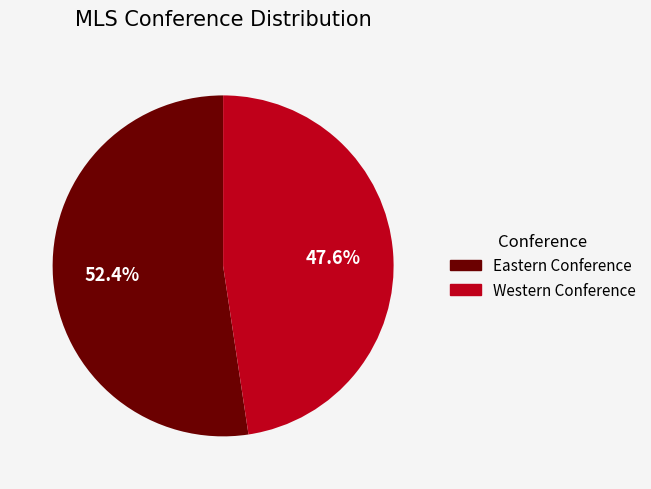

Is it true that Eastern Conference is 52% of the pie?

True